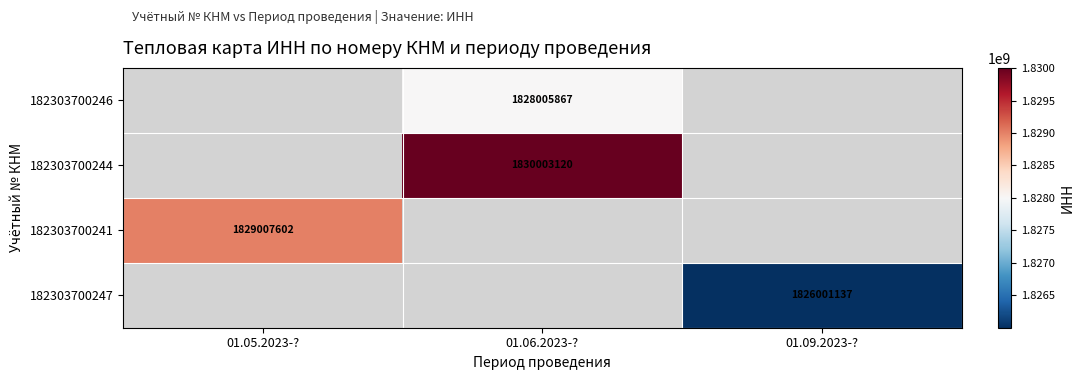

The value of 182303700246 at 01.06.2023-? is 2891645045.4. True or false?

False